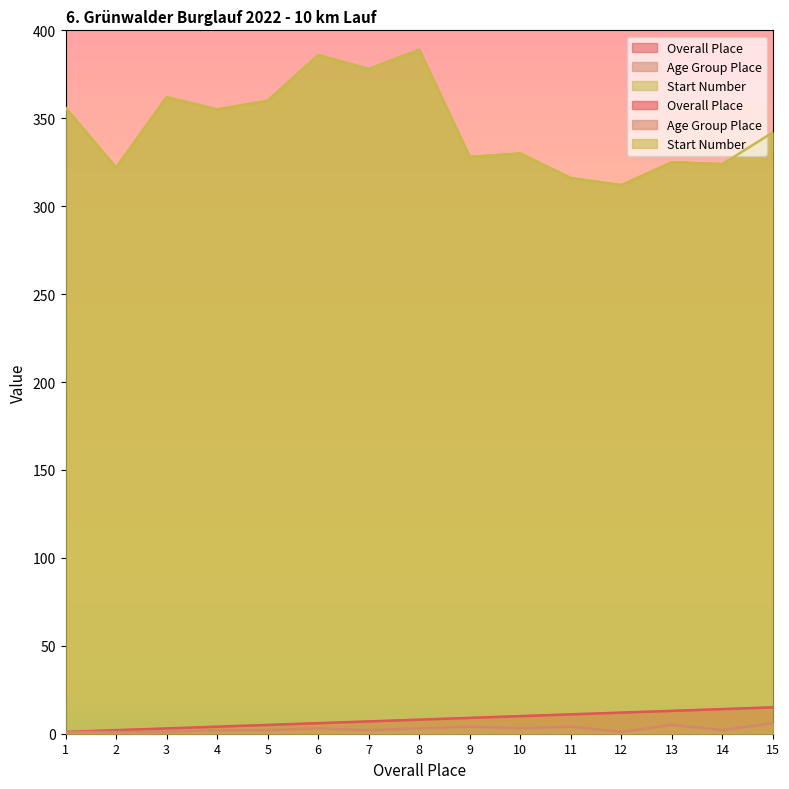

Reading left to right, extract all data points from this chart.

Overall Place: 1	2	3	4	5	6	7	8	9	10	11	12	13	14	15
Age Group Place: 1	1	1	2	2	3	2	3	4	3	4	1	5	2	6
Start Number: 356	322	362	355	360	386	378	389	328	330	316	312	325	324	342